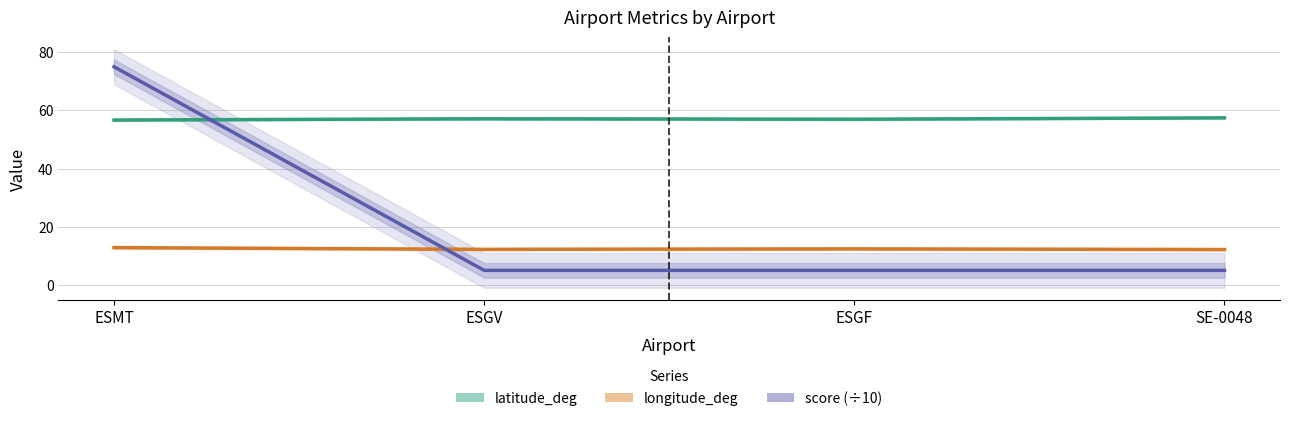

Between ESMT and SE-0048, which series saw the biggest shift?

score (÷10)